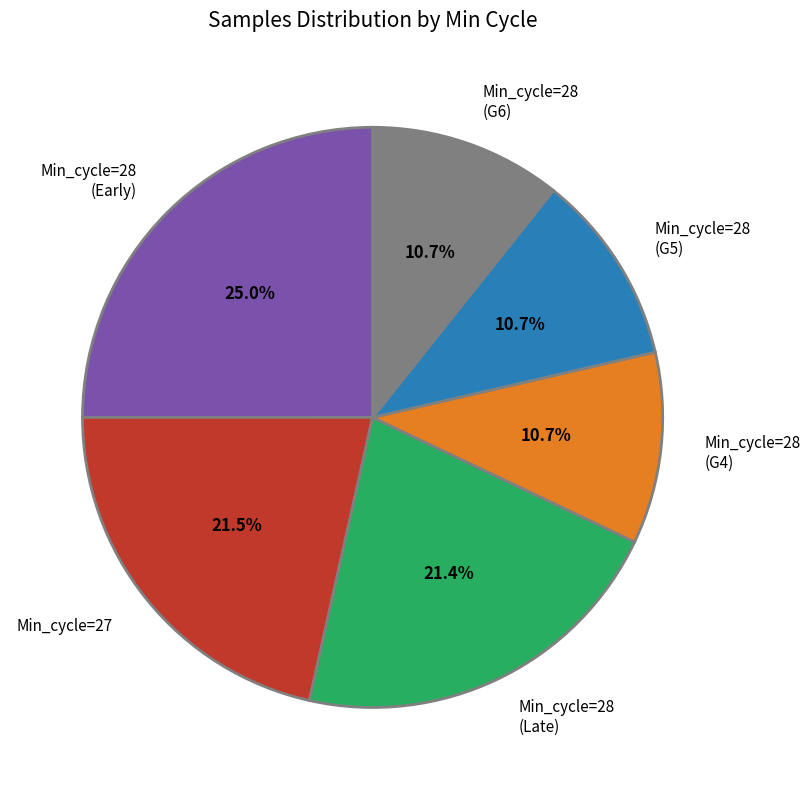

What is the largest slice in the pie chart?

Min_cycle=28 (Early)